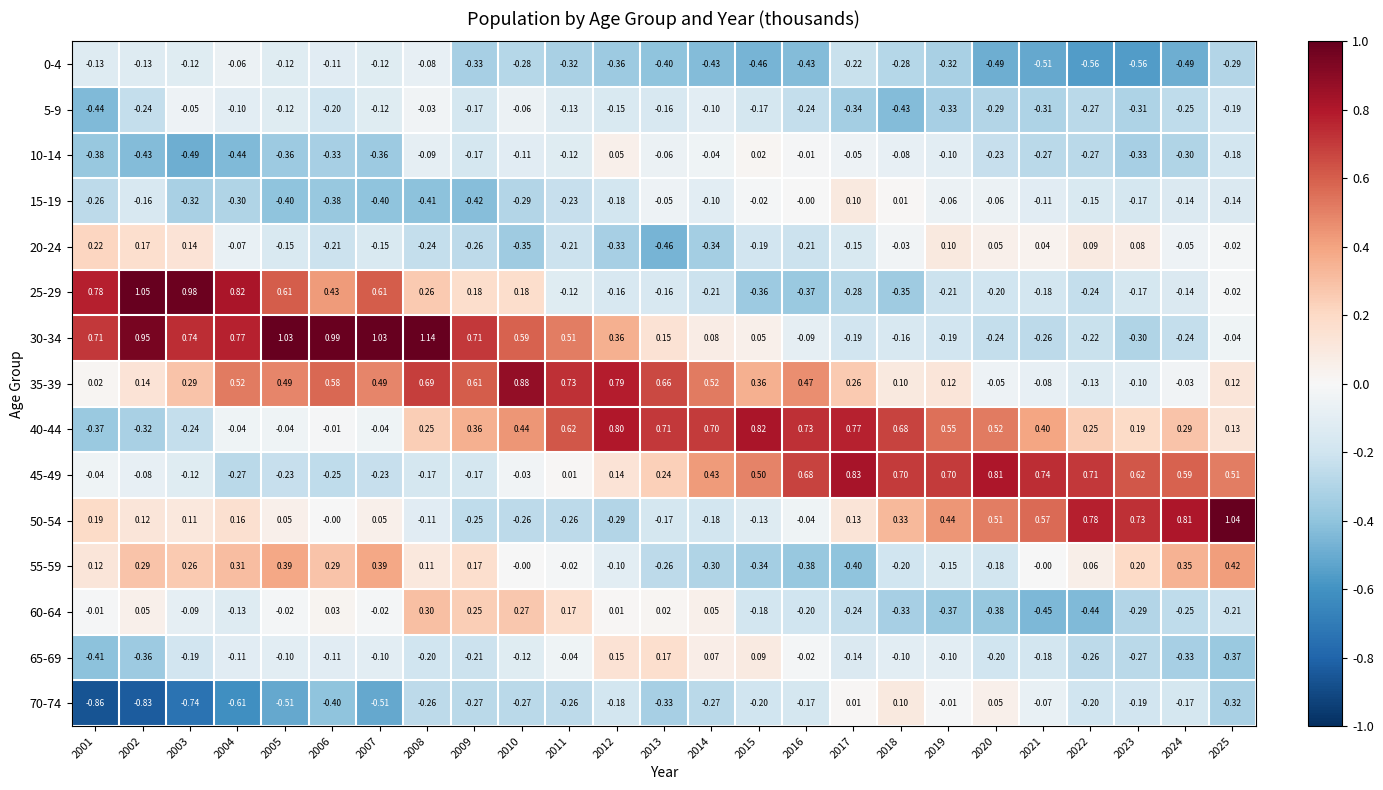

Is the value of 55-59 at 2017 greater than the value of 15-19 at 2013?

No